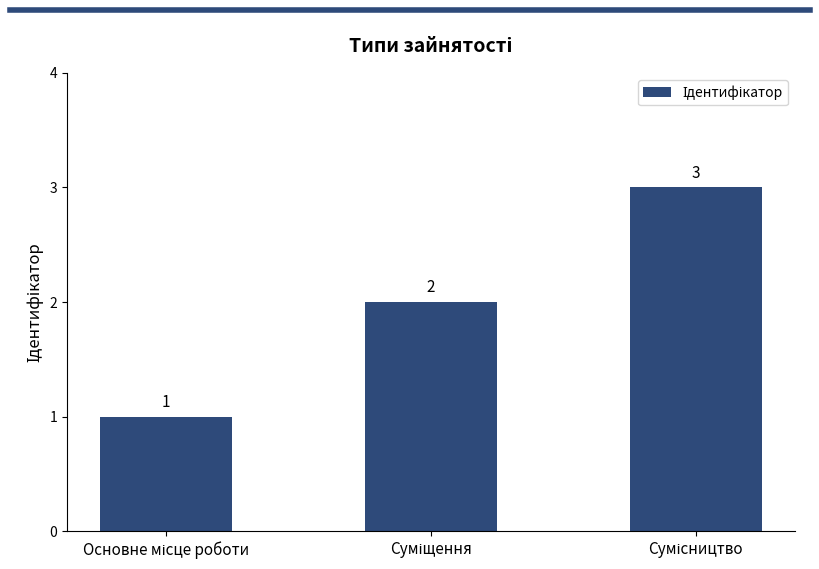

Are the bars horizontal?

No